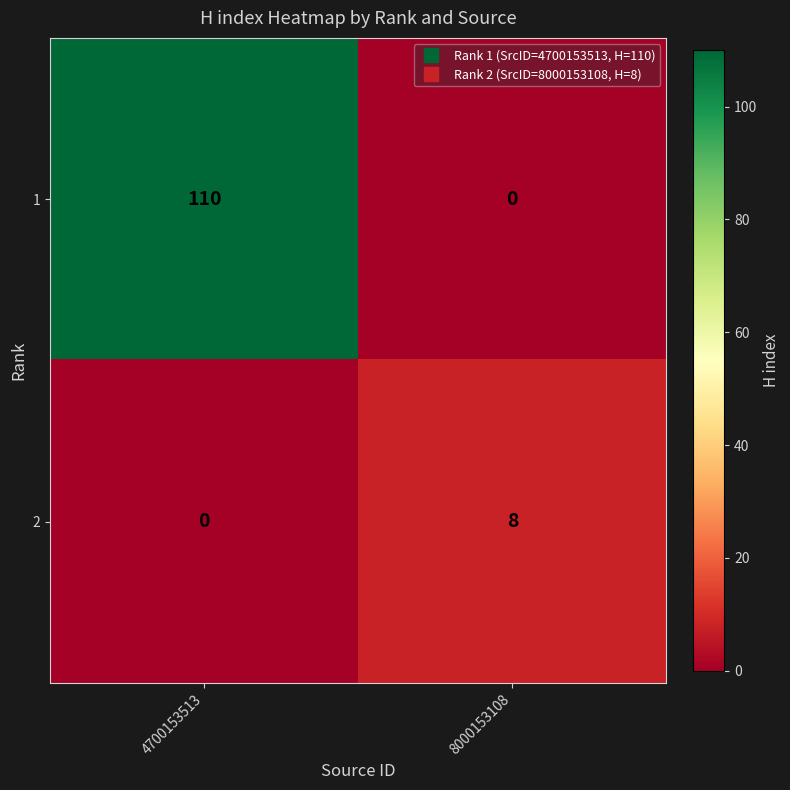

How many values in the 2 series are below 8?

1